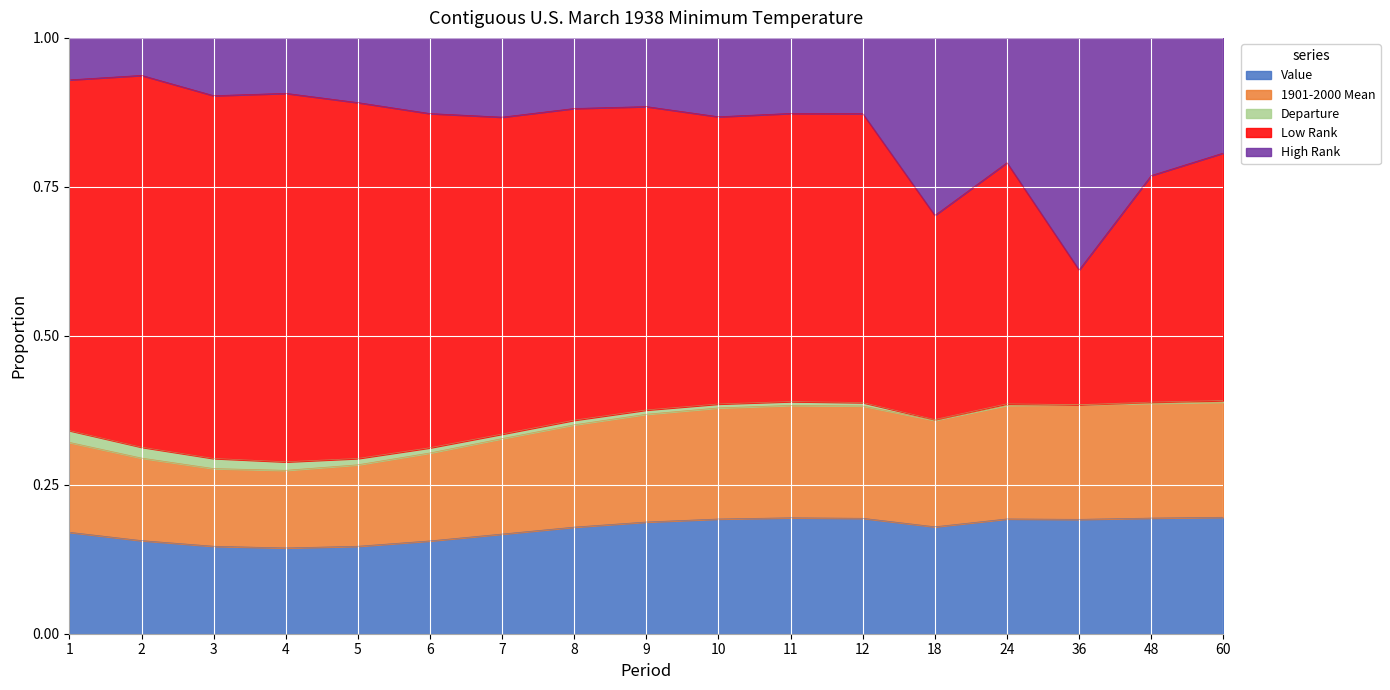

At how many categories does at least one series exceed 0?

17